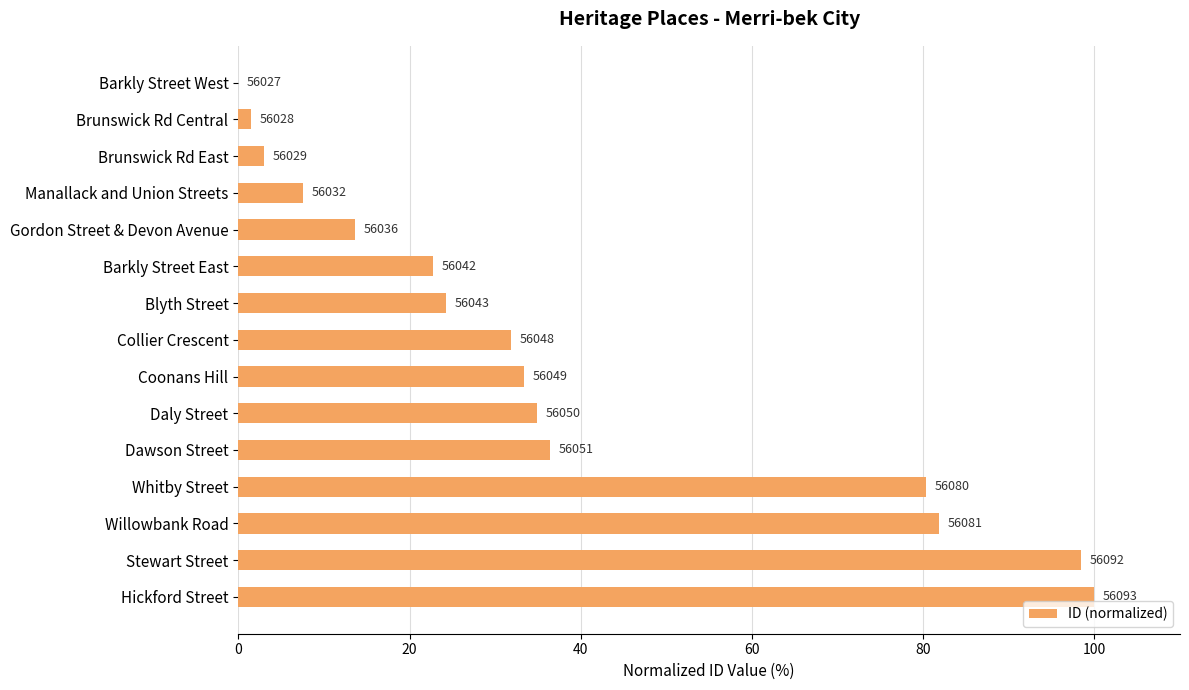

Are the bars horizontal?

Yes